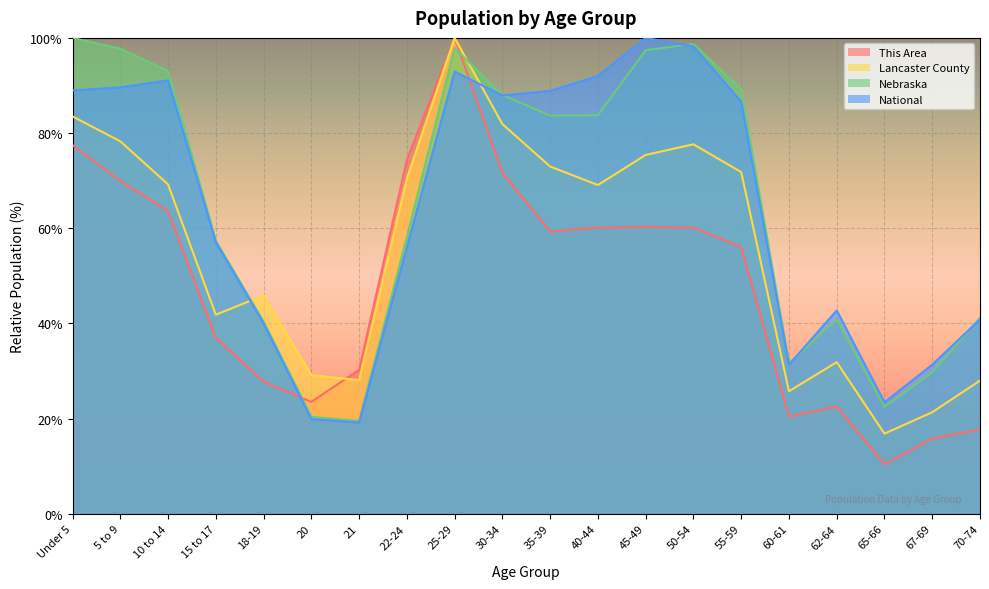

What is the label of the 1st point from the right?

70-74